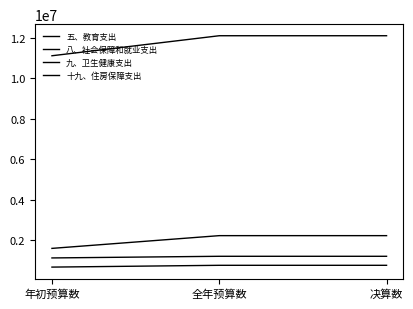

Does the chart have visible grid lines?

No